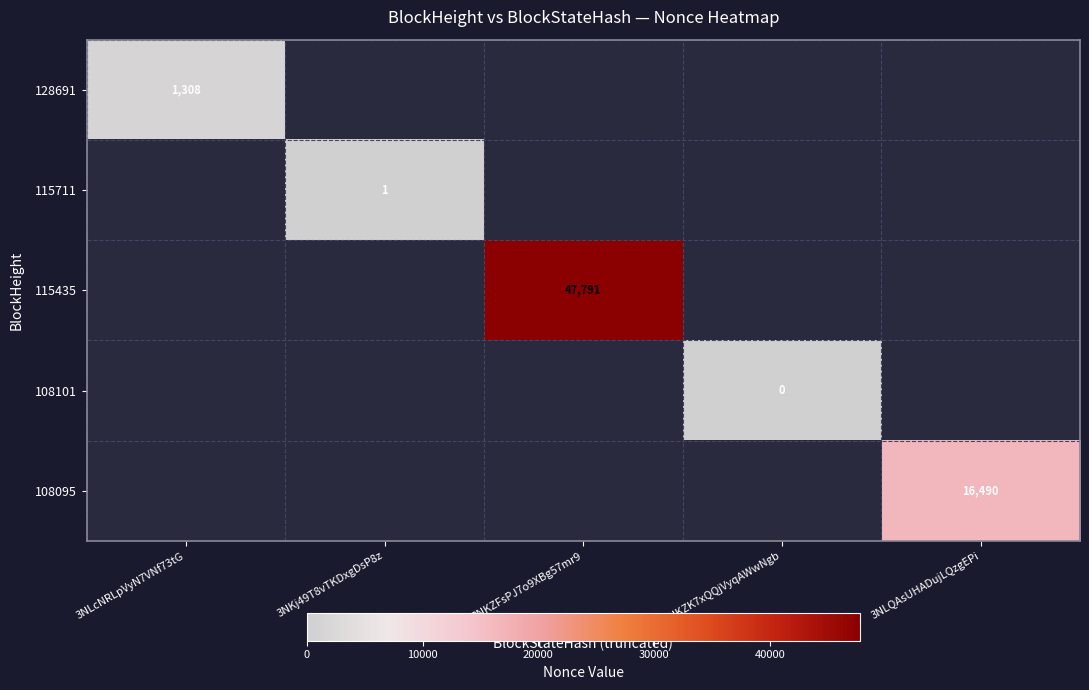

How many series are shown in this chart?

5